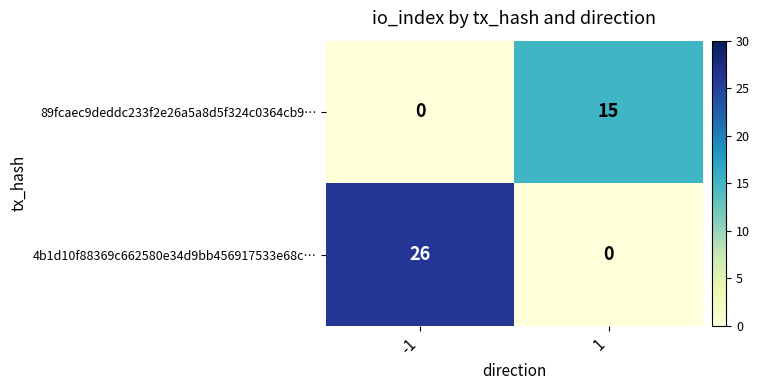

How many data points in 89fcaec9deddc233f2e26a5a8d5f324c0364cb9… are less than 15?

1